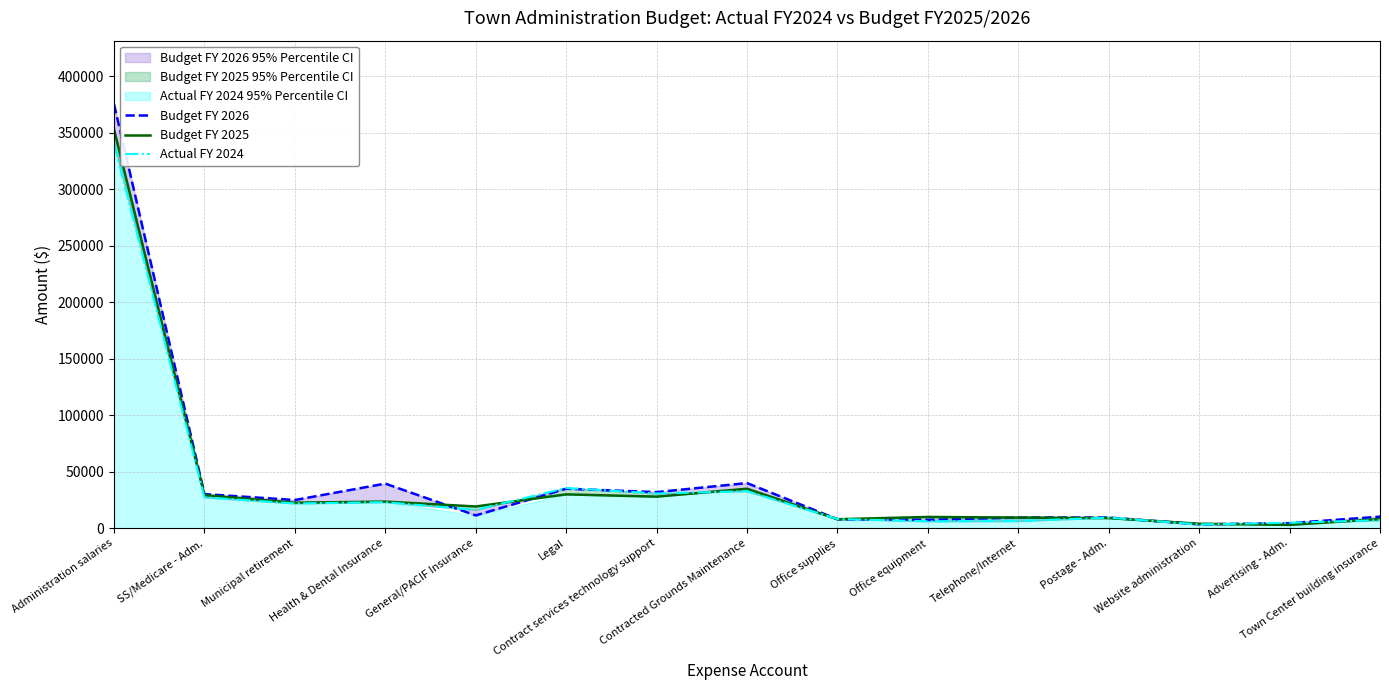

Between Advertising - Adm. and Postage - Adm., which is larger?

Postage - Adm.